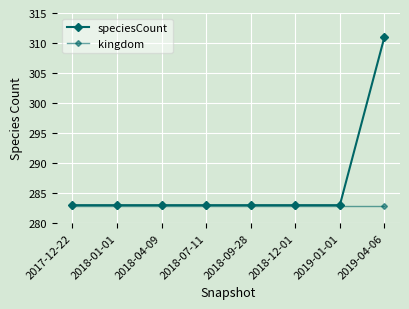

Is this an area chart (filled region under the line)?

No